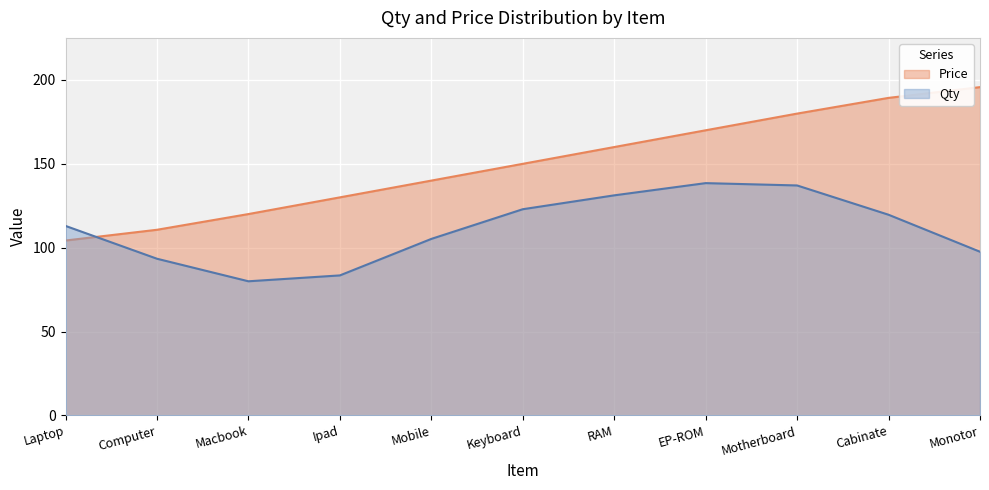

What is the difference between the maximum and minimum values?

91.5